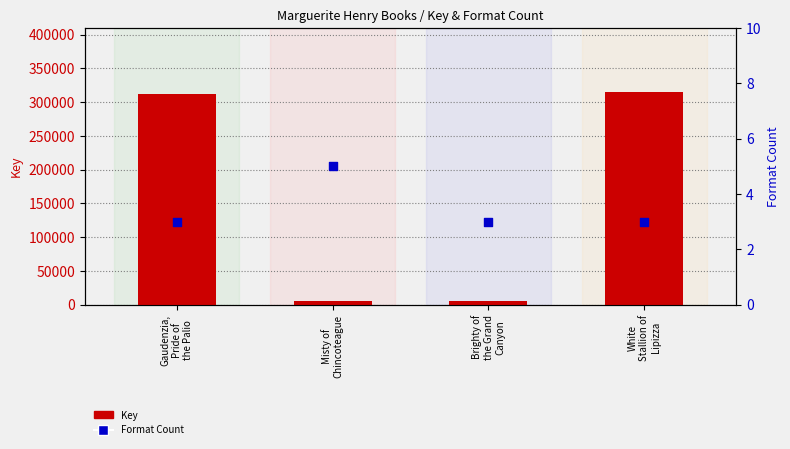

At which category is the sum across all series the highest?

White
Stallion of
Lipizza